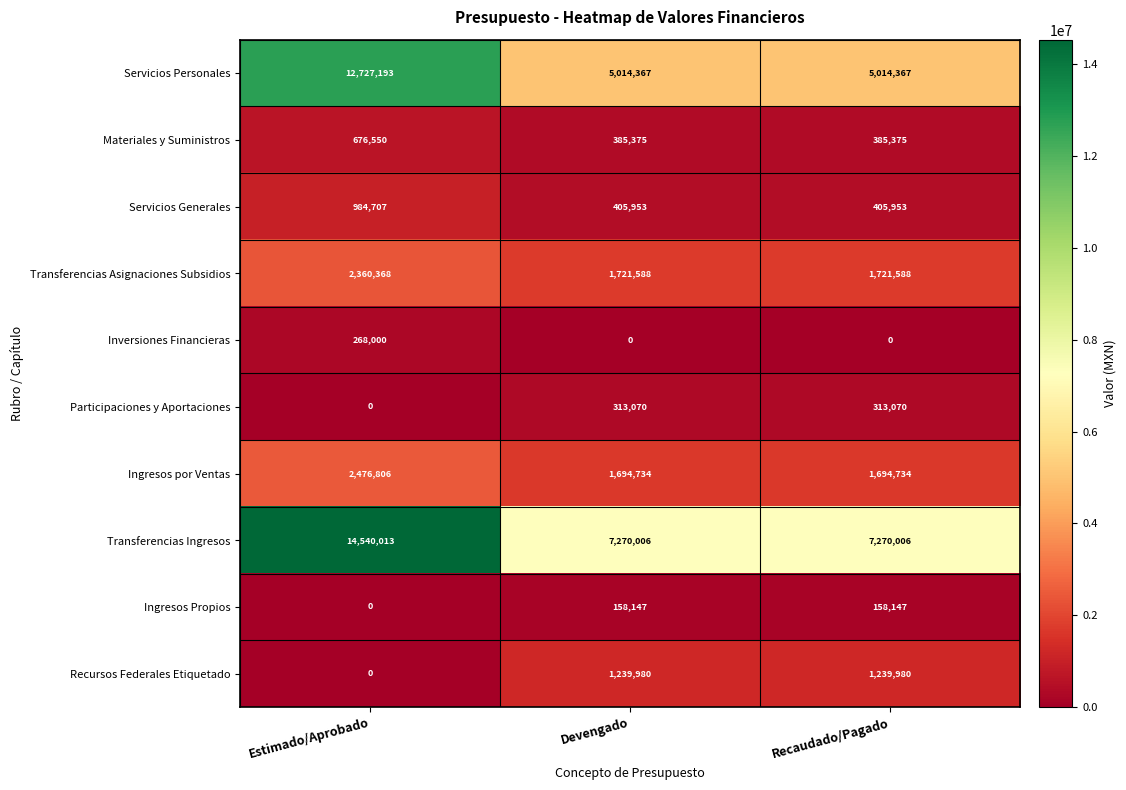

Rank the series by their maximum value, from lowest to highest.

Ingresos Propios, Inversiones Financieras, Participaciones y Aportaciones, Materiales y Suministros, Servicios Generales, Recursos Federales Etiquetado, Transferencias Asignaciones Subsidios, Ingresos por Ventas, Servicios Personales, Transferencias Ingresos